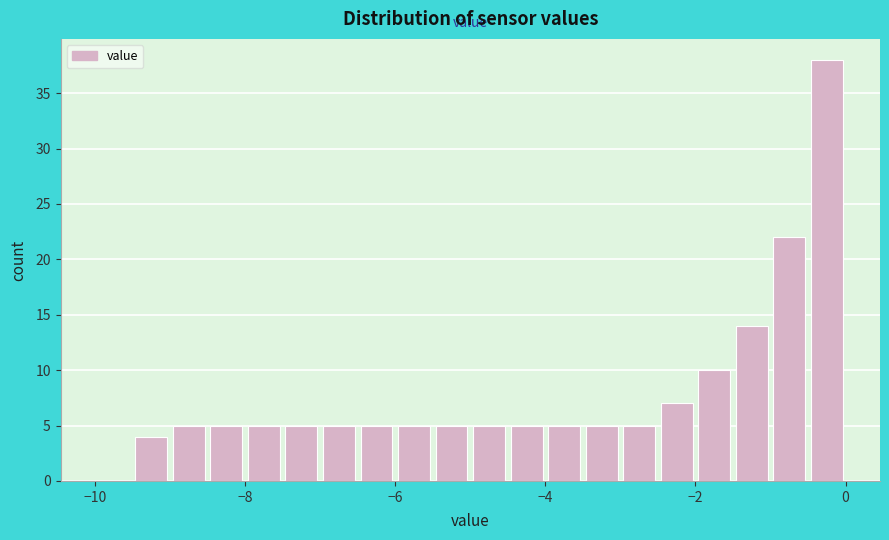

Around what value on the x-axis is the tallest bar? Give the approximate position of its centre, as read against the axis.

-0.2